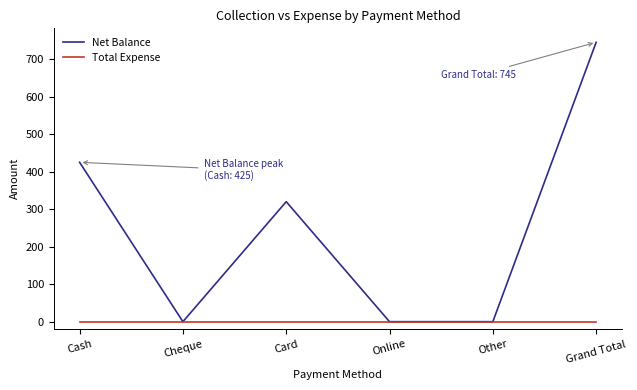

At Grand Total, list the series in order from smallest to largest.

Total Expense, Net Balance